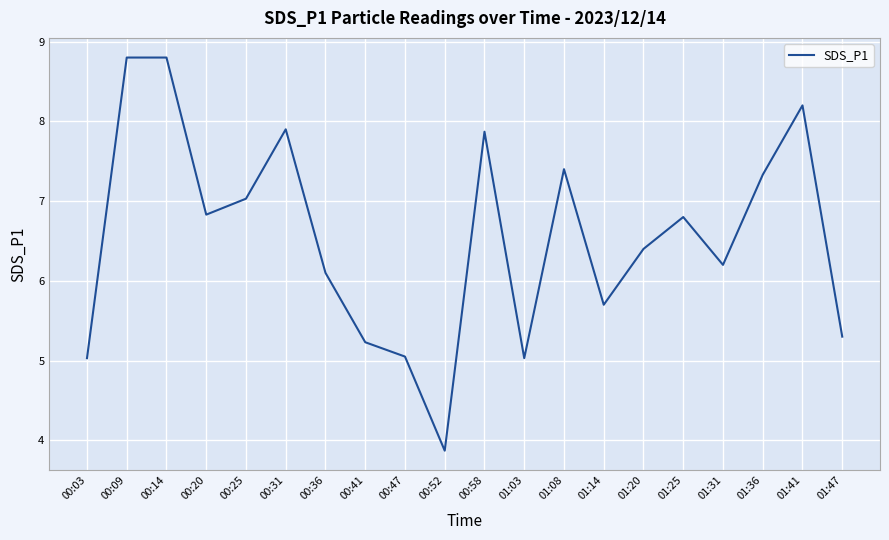

True or false: there are more than 2 points higher than both neighbors.

True